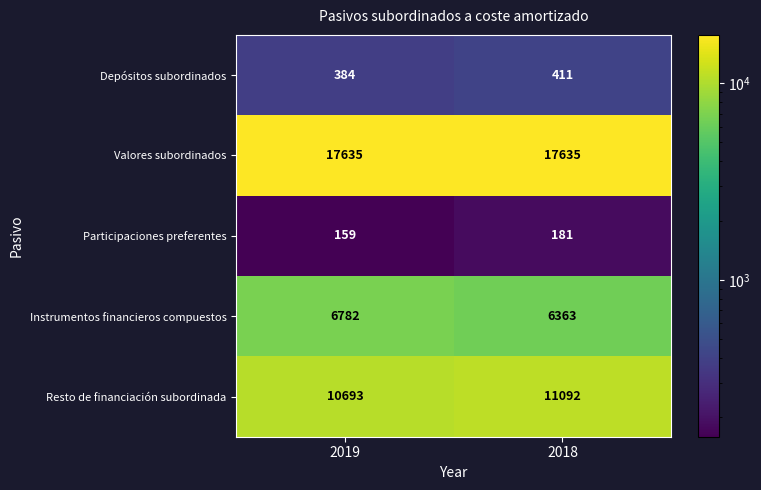

Reading left to right, list all the values displayed in this chart.

Depósitos subordinados: 384	411
Valores subordinados: 17635	17635
Participaciones preferentes: 159	181
Instrumentos financieros compuestos: 6782	6363
Resto de financiación subordinada: 10693	11092